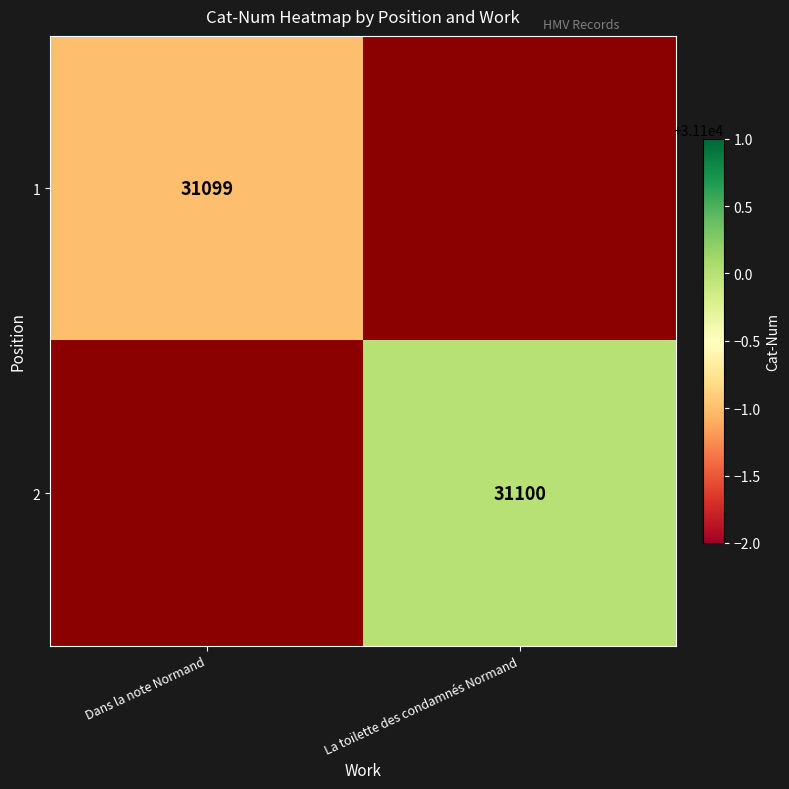

What is the greatest value displayed?

31100.0